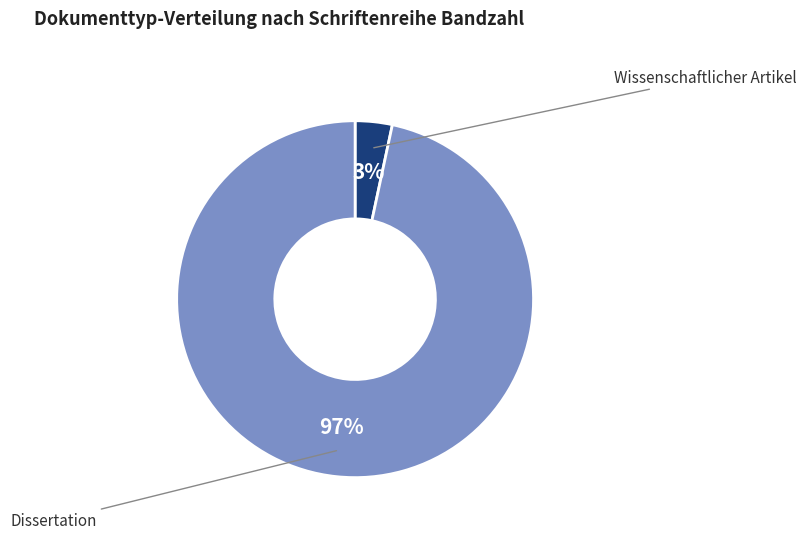

To the nearest percent, what portion does Dissertation represent?

97%